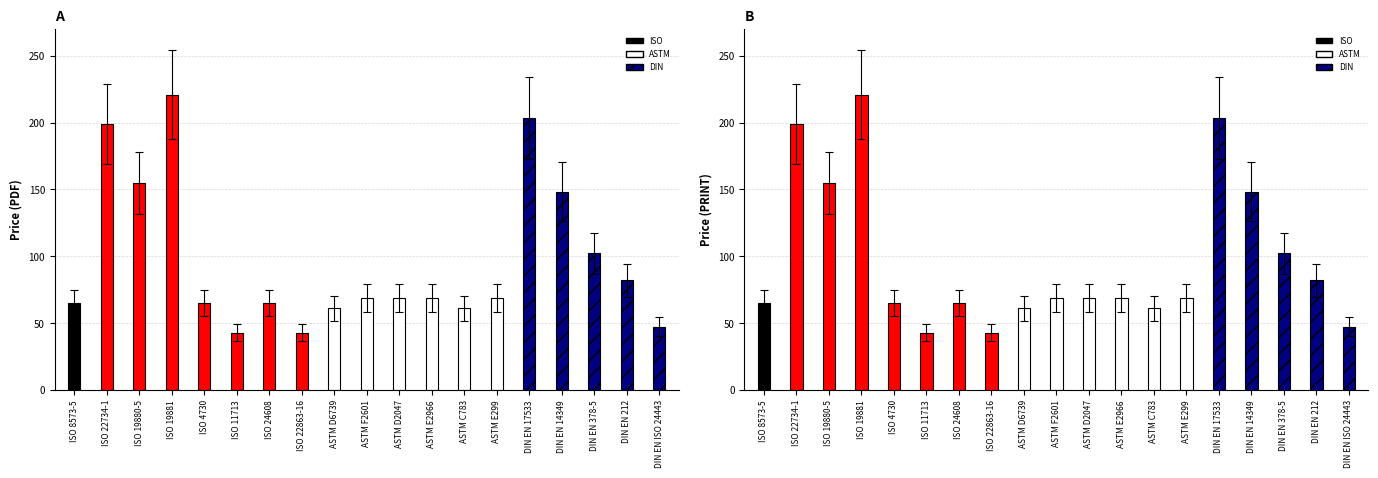

At which label is Price (PRINT) closest to 151?

DIN EN 14349